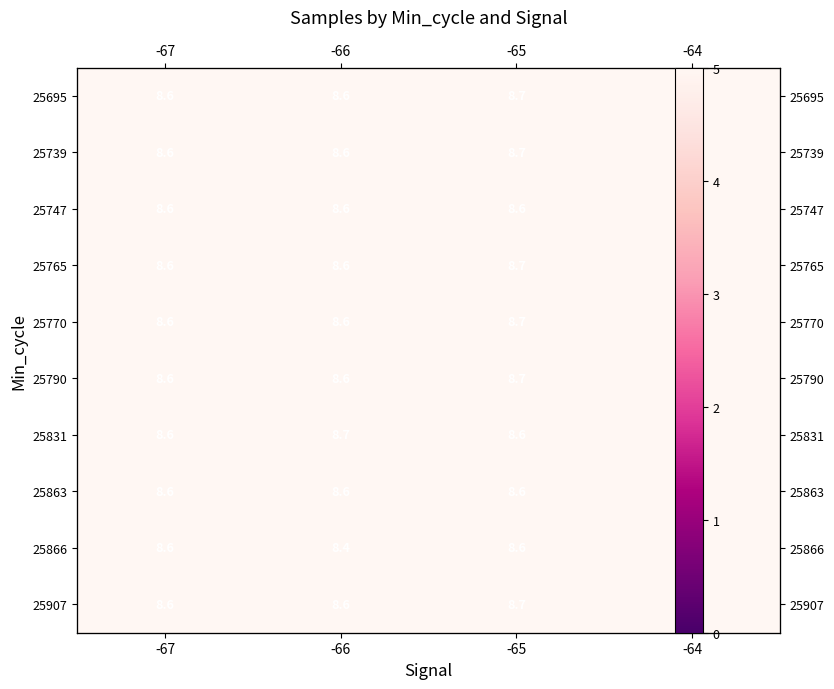

The value of 25695 at -64 is 8.6. True or false?

True